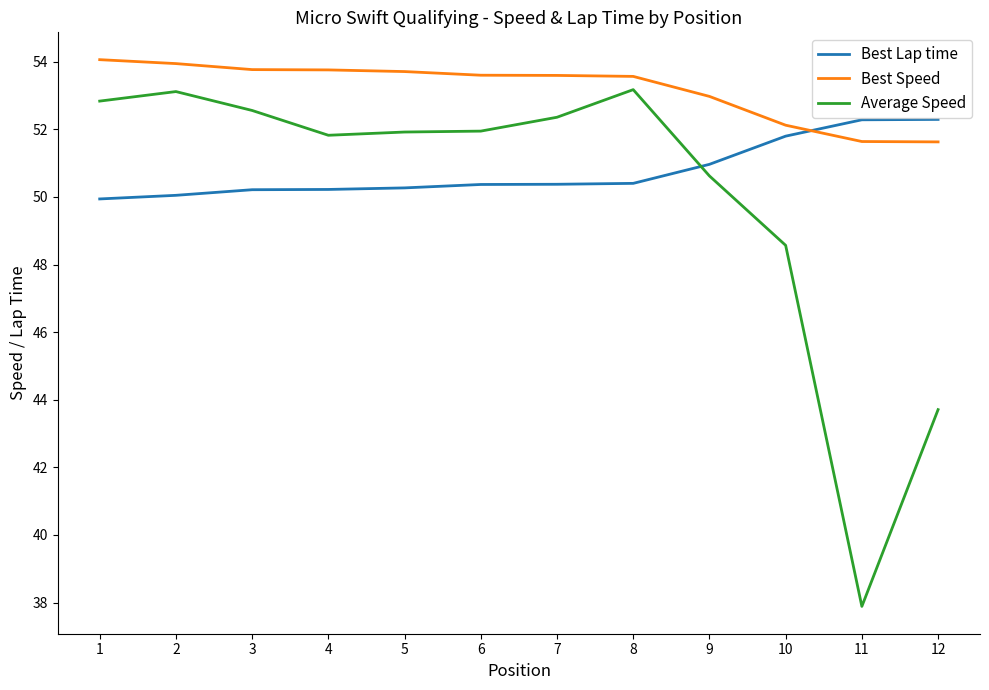

What is the sum of all Best Lap time values?

609.2